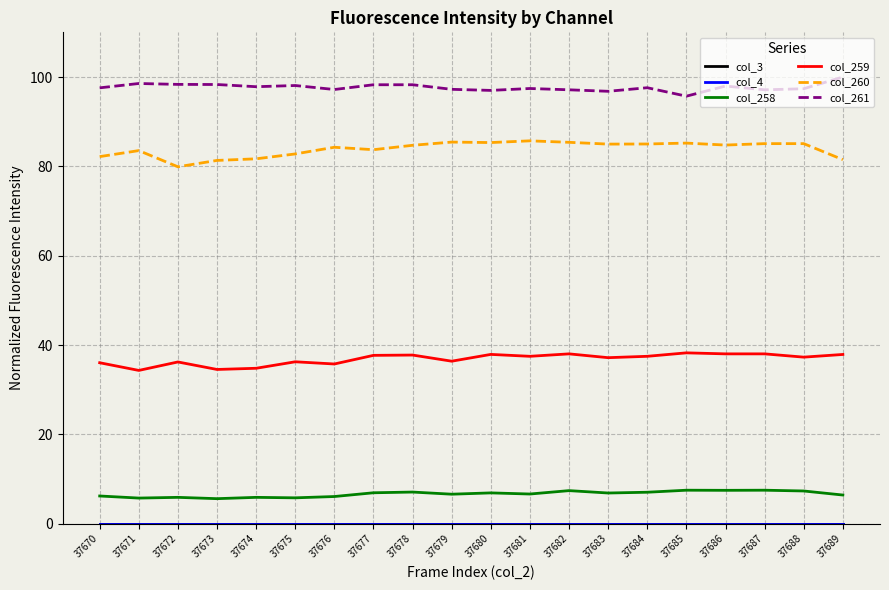

At 37685, list the series in order from smallest to largest.

col_3, col_4, col_258, col_259, col_260, col_261